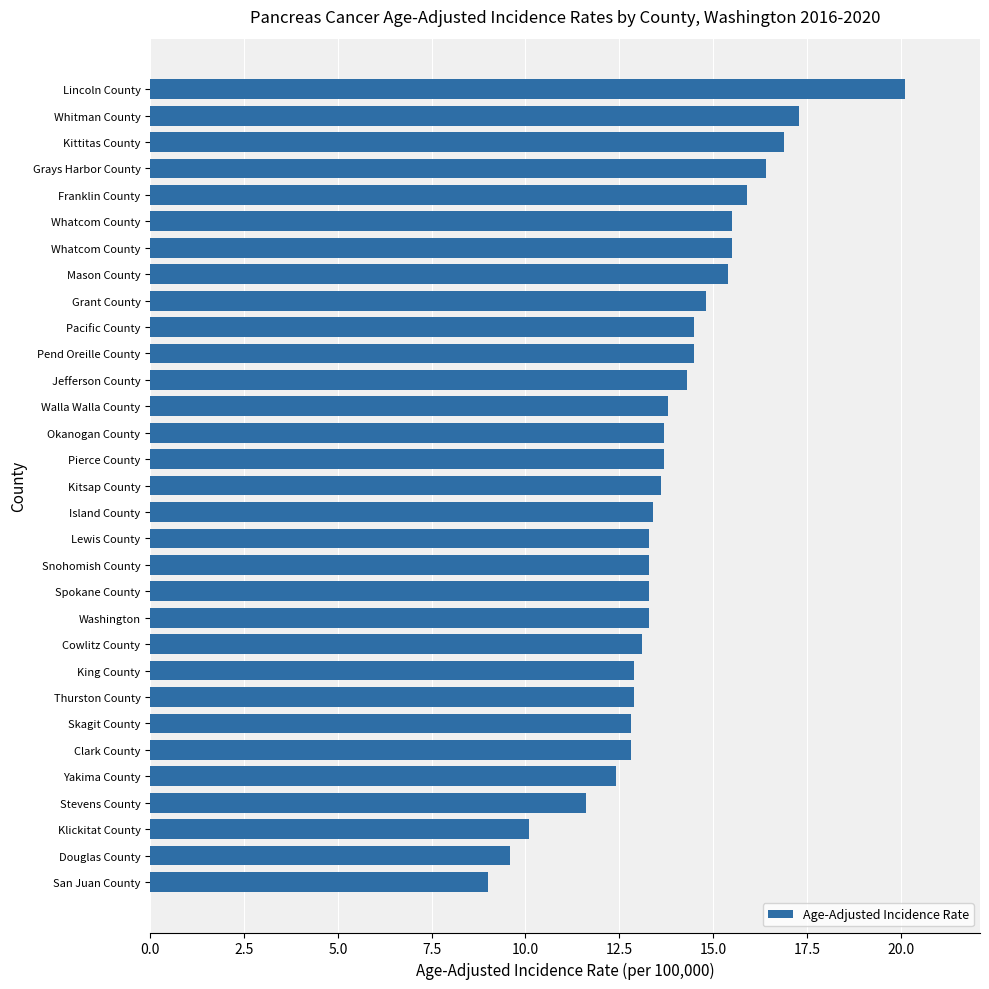

How many data points does each series have?

31